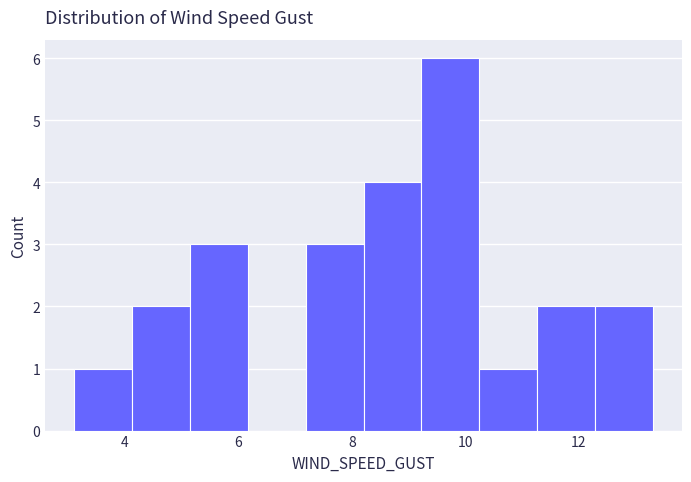

Which range on the x-axis has the tallest bar?

9.2 to 10.2